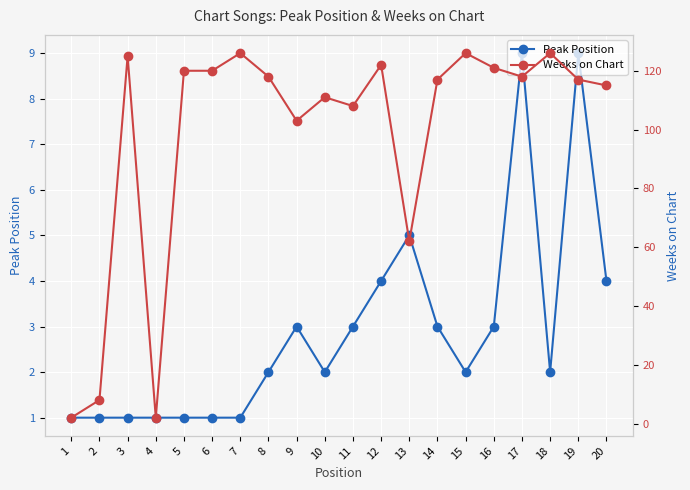

True or false: Weeks on Chart and Peak Position intersect in this chart.

False